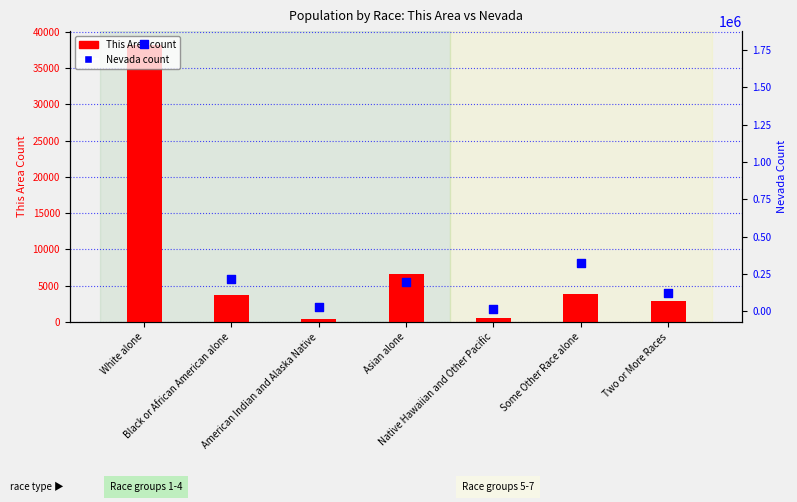

Which series has the largest total across all categories?

Nevada count